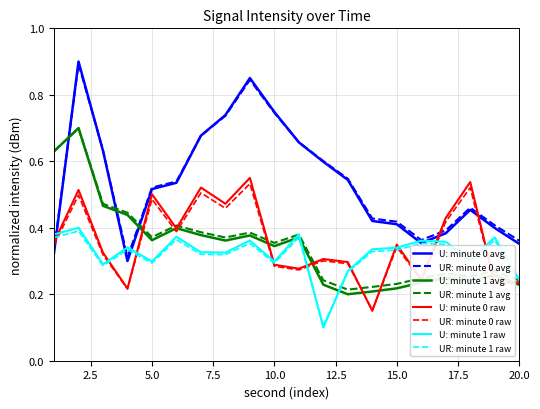

Does the chart display data point markers on the line(s)?

No